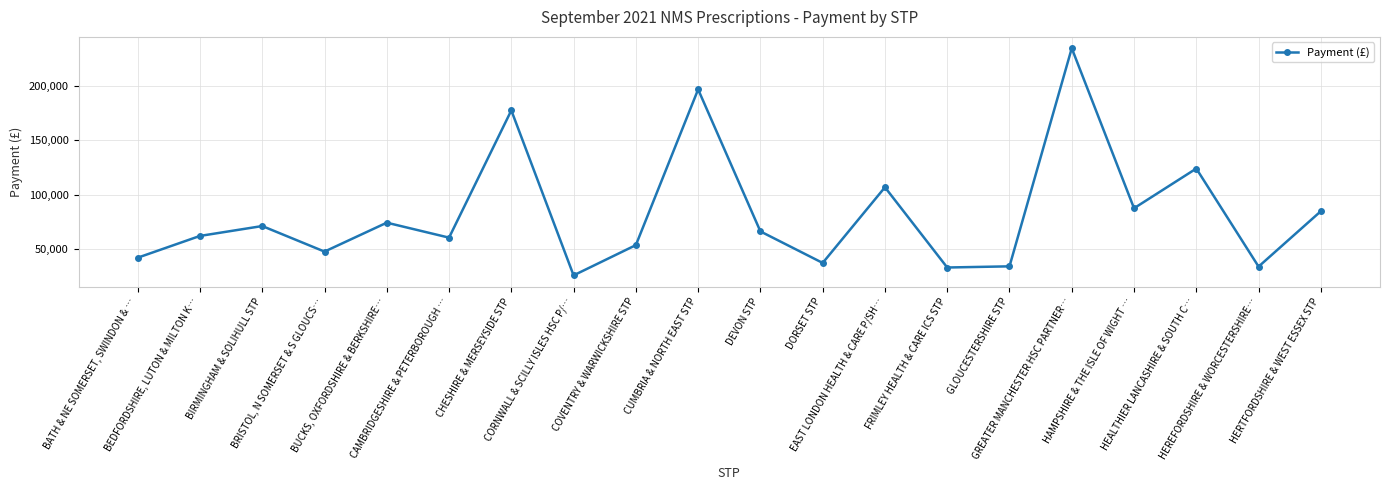

How many points are lower than both their immediate neighbors (excluding endpoints)?

7